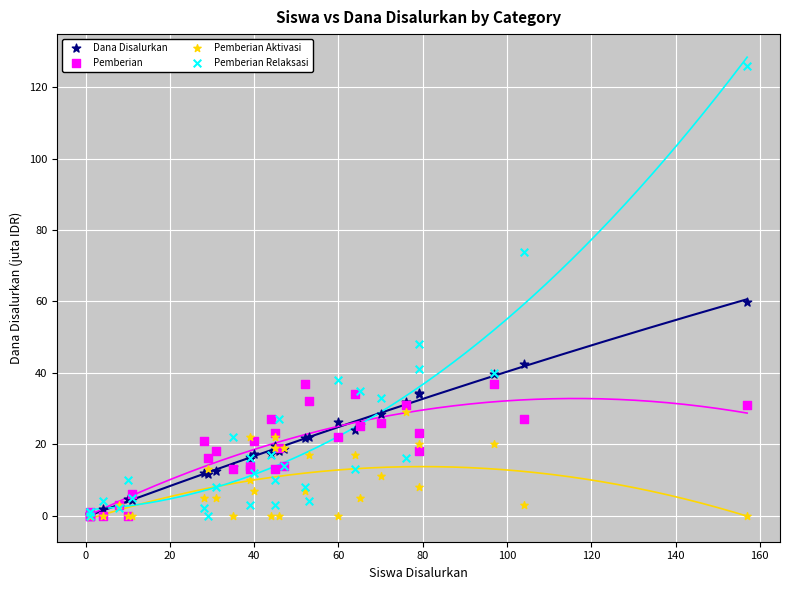

Across all series, what Y value is closest to 63?

59.9